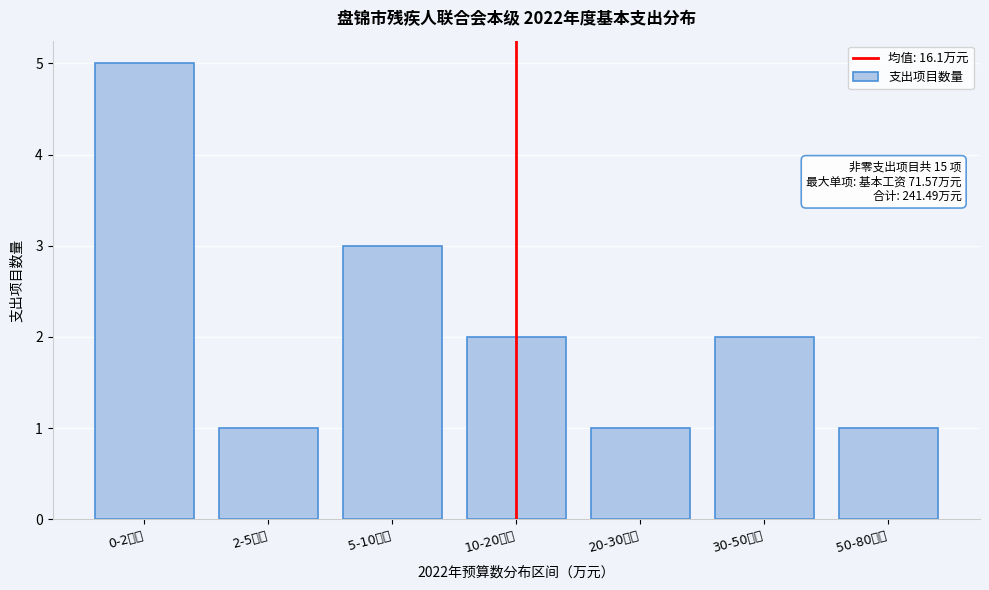

Reading right to left, list all the values displayed in this chart.

1	2	1	2	3	1	5